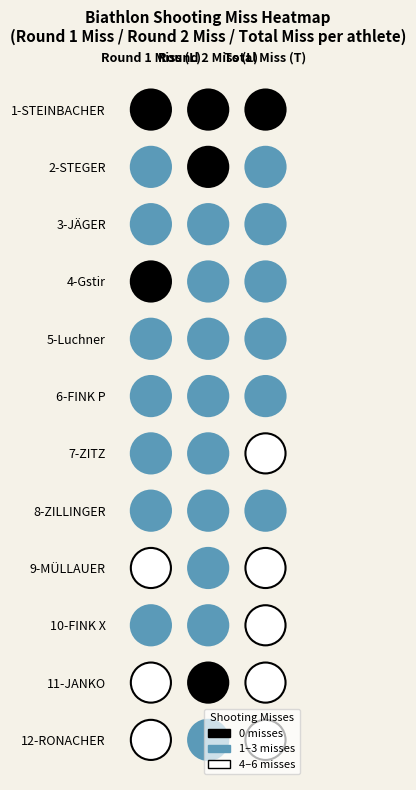

At which label is Round 1 Miss (L) closest to 2?

5